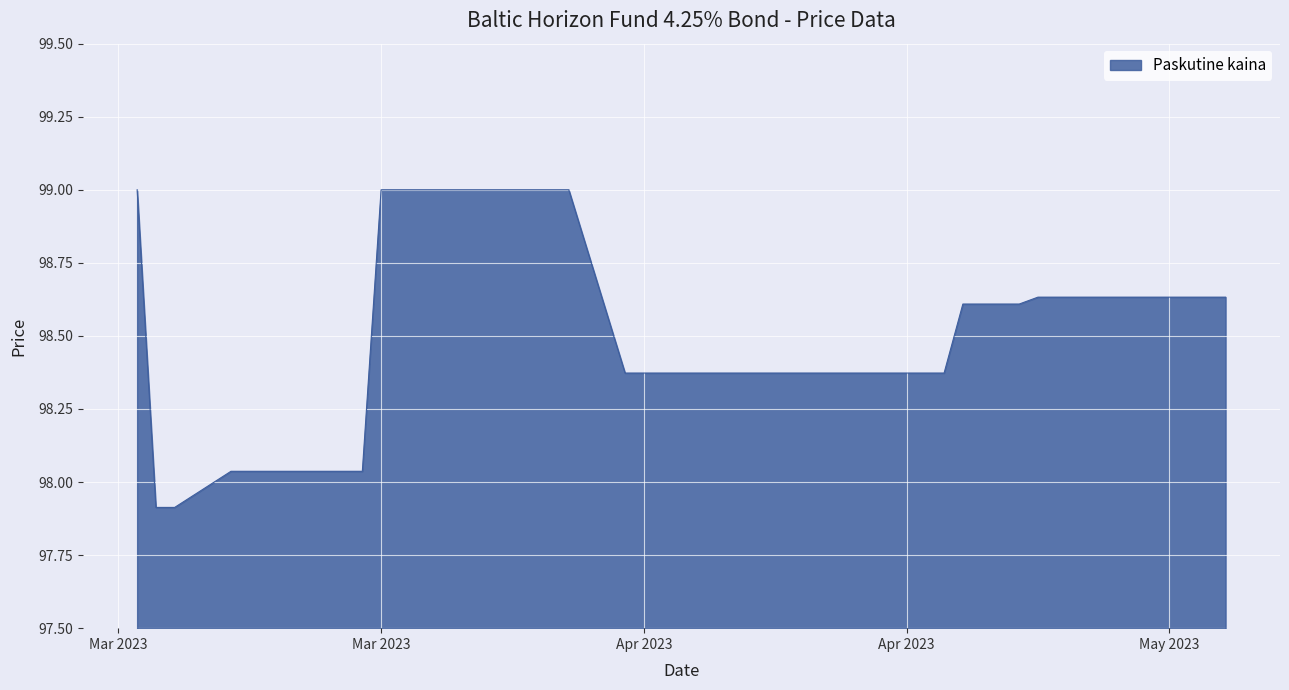

What is the difference between the maximum and minimum values?

1.1